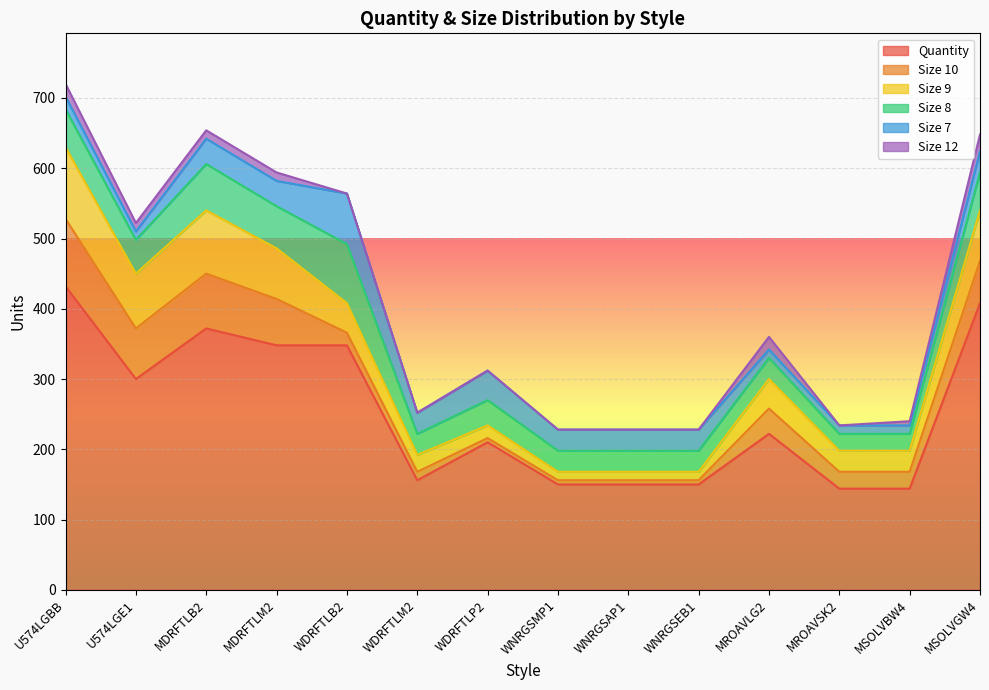

Count the number of categories in the chart.

14